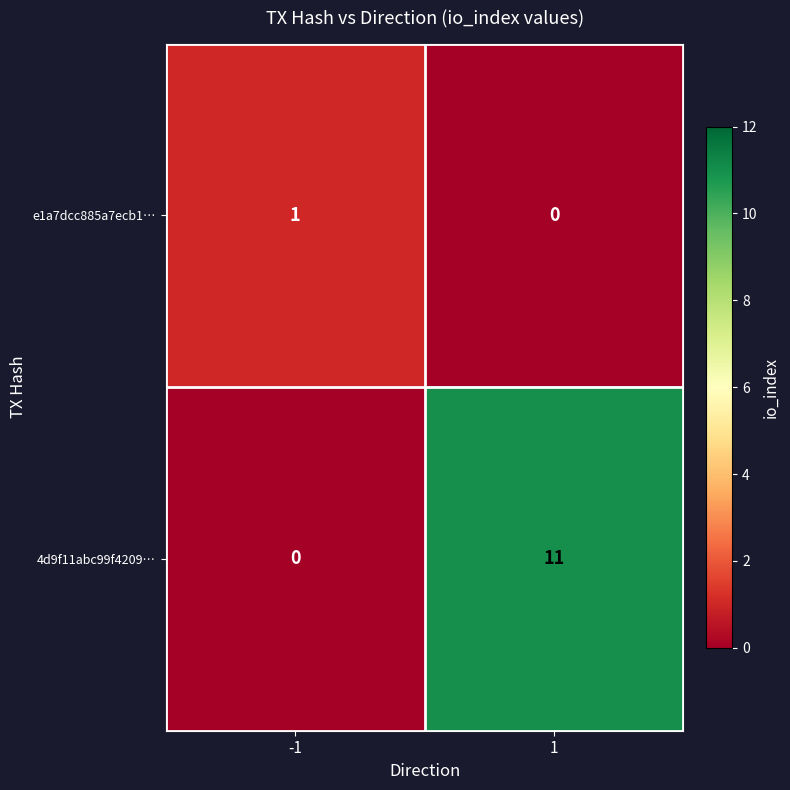

What value does the 4d9f11abc99f4209… series have at 1?

11